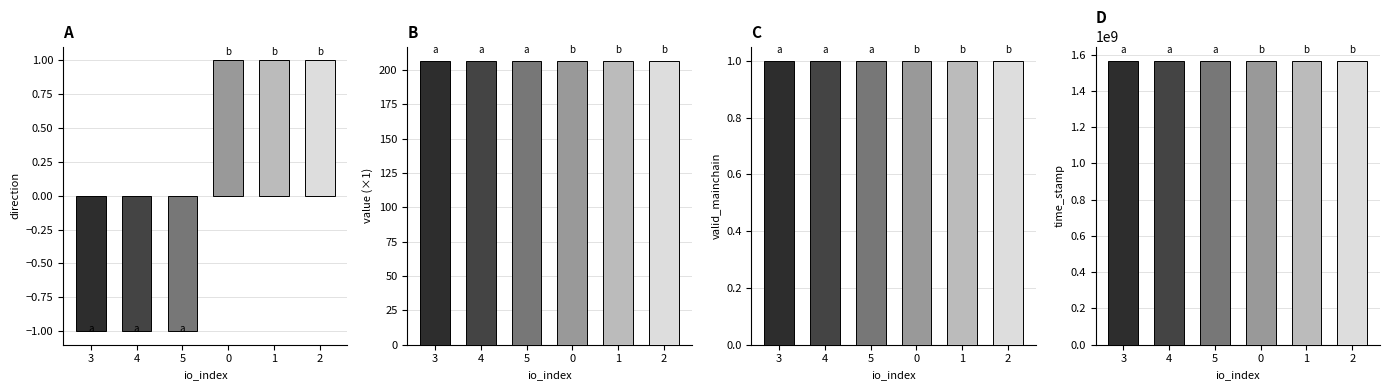

Which series changed the most between 5 and 0?

time_stamp